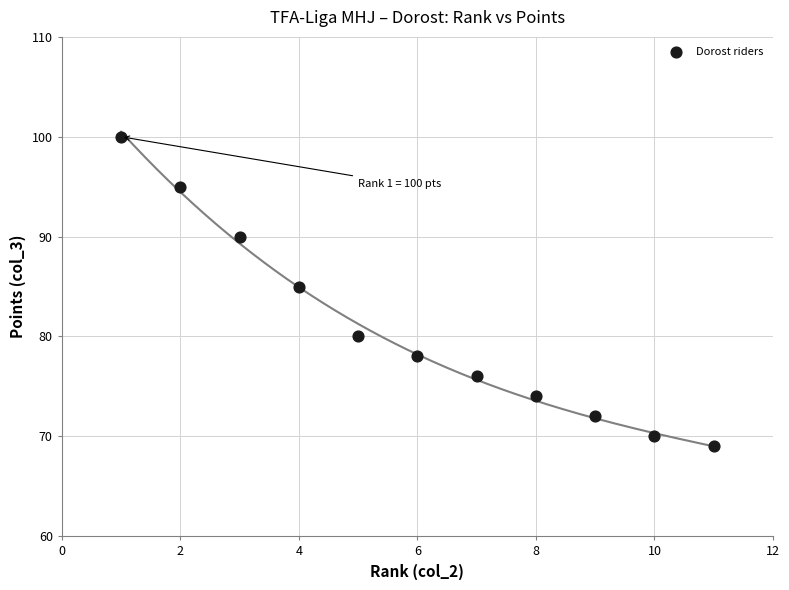

What is the average Y value?

81